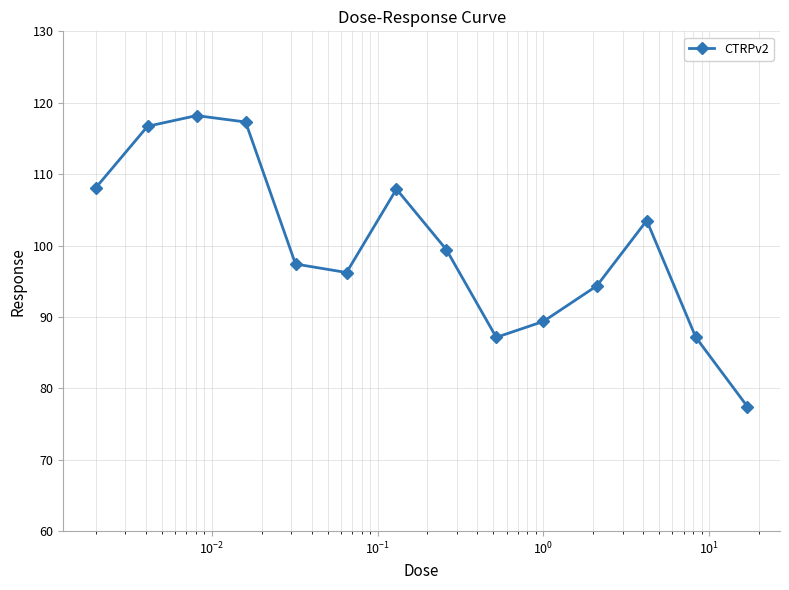

What is the average value?

100.0